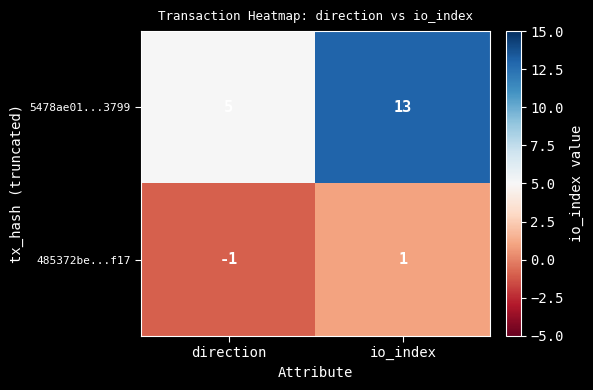

Reading right to left, list all the values displayed in this chart.

5478ae01...3799: 13	5
485372be...f17: 1	-1